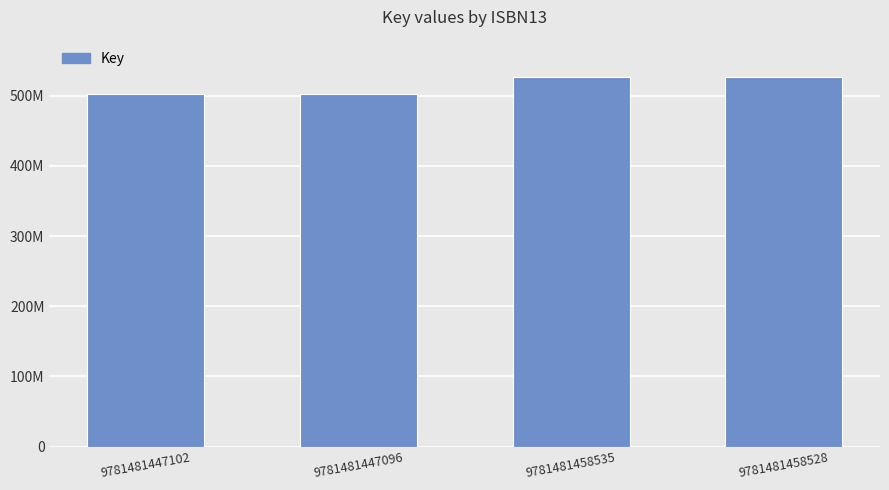

Reading left to right, extract all data points from this chart.

9781481447102=502008212	9781481447096=502008212	9781481458535=526782876	9781481458528=526782876